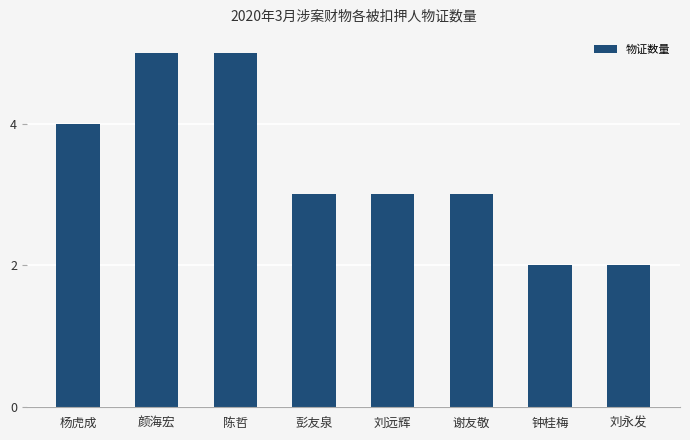

Reading right to left, transcribe all the data shown in this chart.

刘永发=2	钟桂梅=2	谢友敬=3	刘远辉=3	彭友泉=3	陈哲=5	颜海宏=5	杨虎成=4